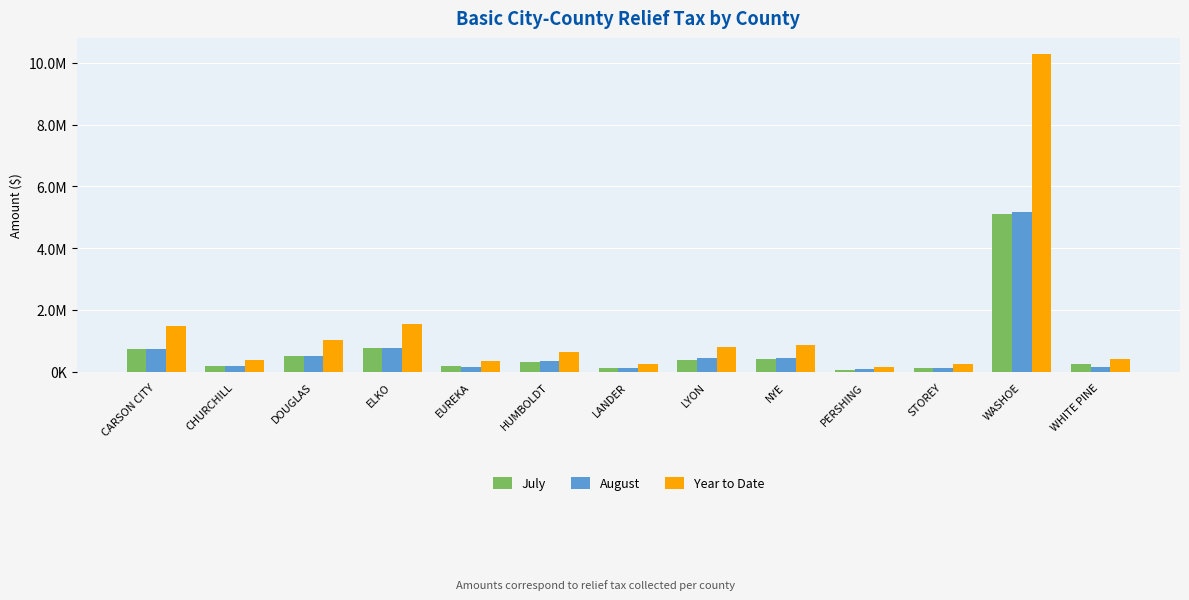

At which category is the sum across all series the highest?

WASHOE